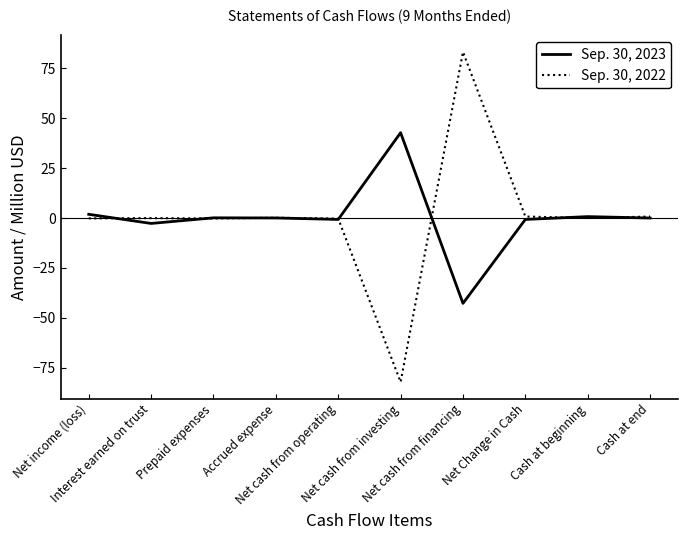

What are all the series names shown in the legend?

Sep. 30, 2023, Sep. 30, 2022